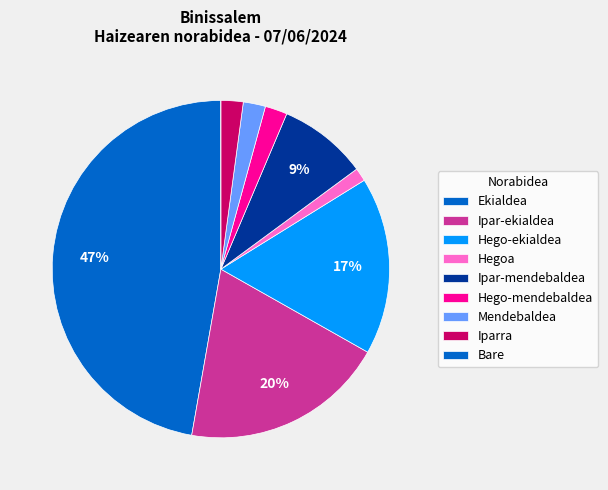

The Ipar-mendebaldea slice represents 11% of the pie. True or false?

False